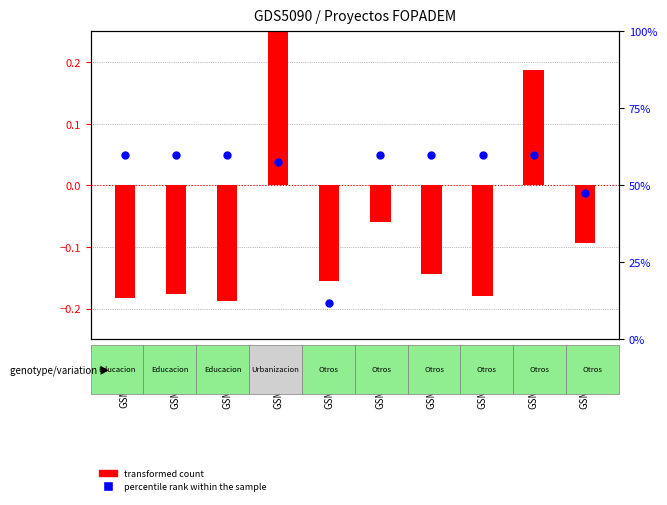

What is the change in value from GSM1151359 to GSM1151368?

-0.1